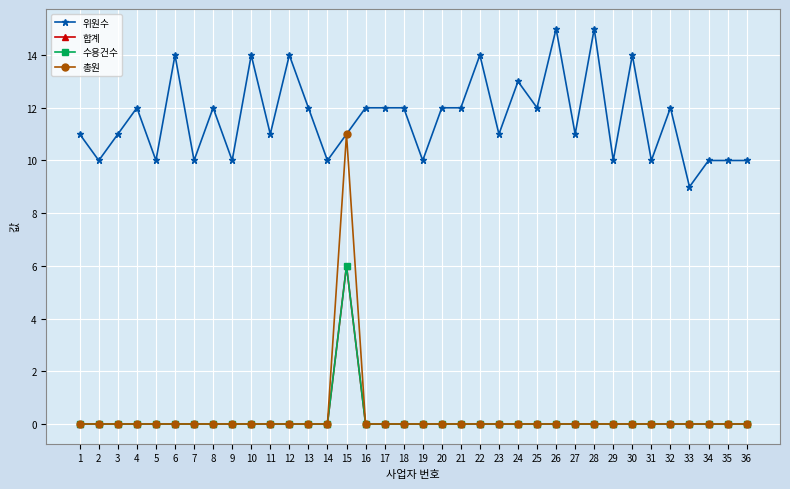

At which label is 수용건수 closest to 3?

1